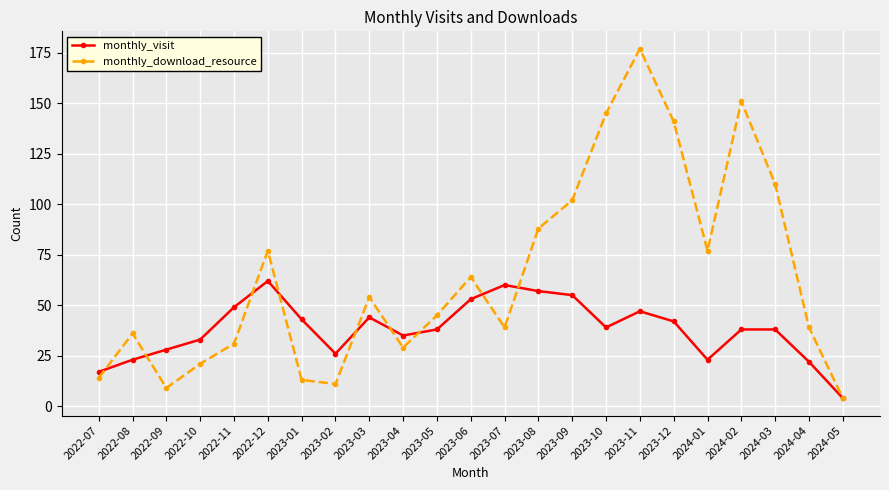

What is the lowest value of the monthly_visit series?

4